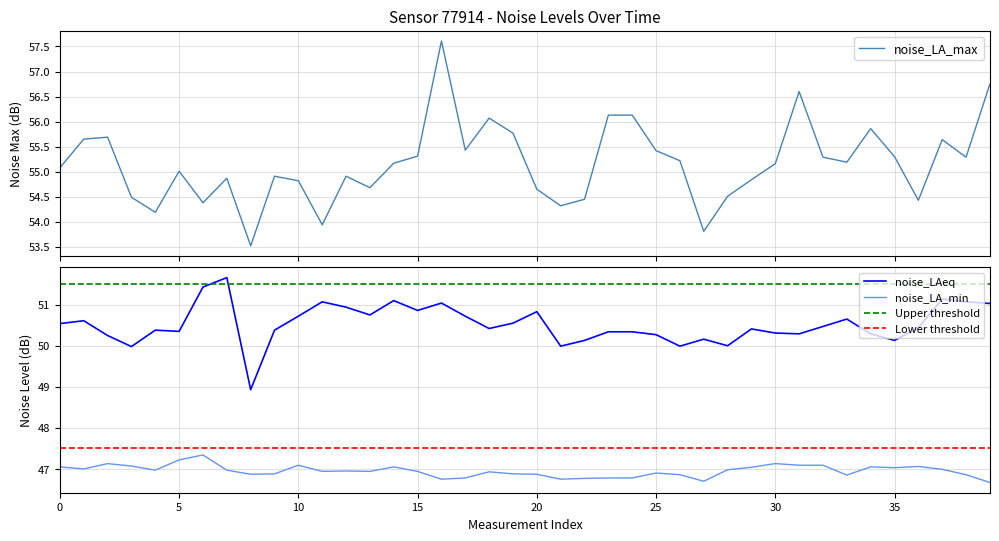

The value of noise_LA_max at 00:27 is 54.4. True or false?

True